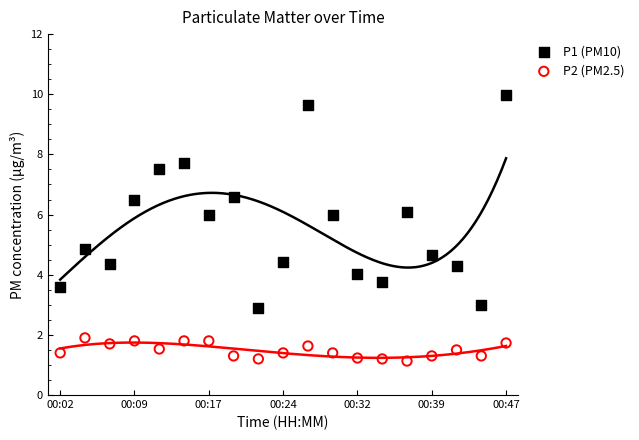

Which series reaches the maximum Y coordinate?

P1 (PM10)